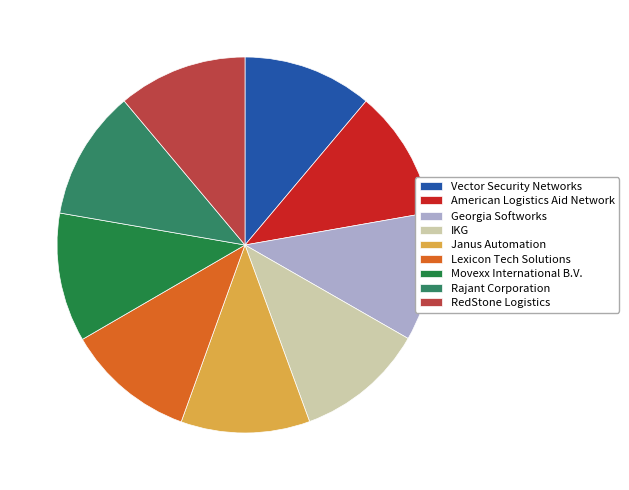

What percentage is the American Logistics Aid Network slice, to the nearest percent?

11%